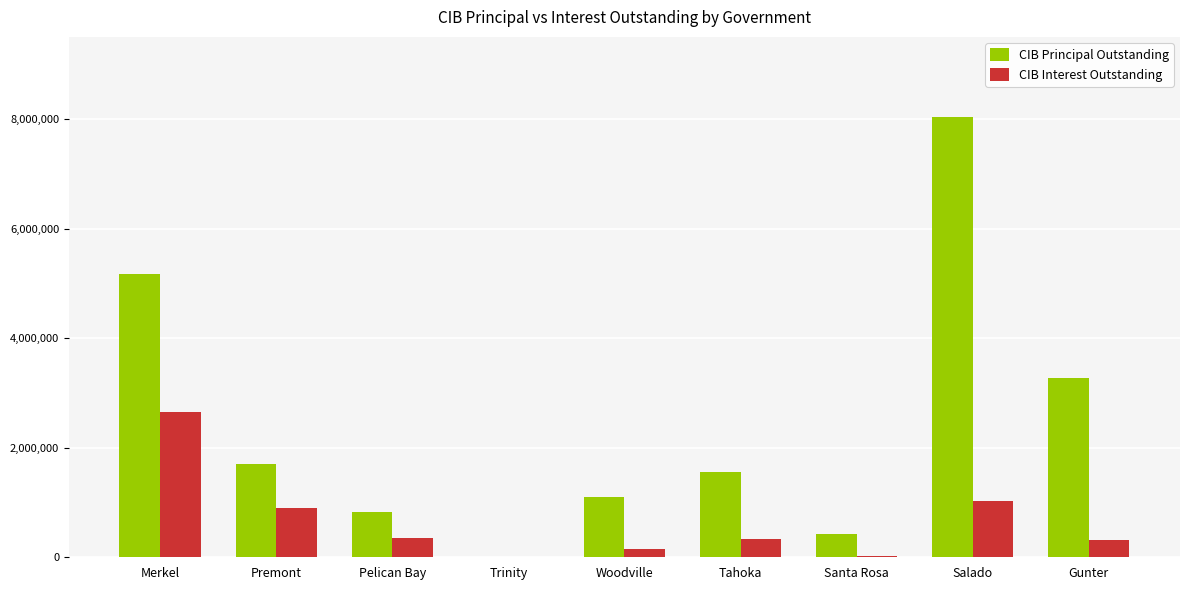

What is the greatest value displayed?

8030000.0